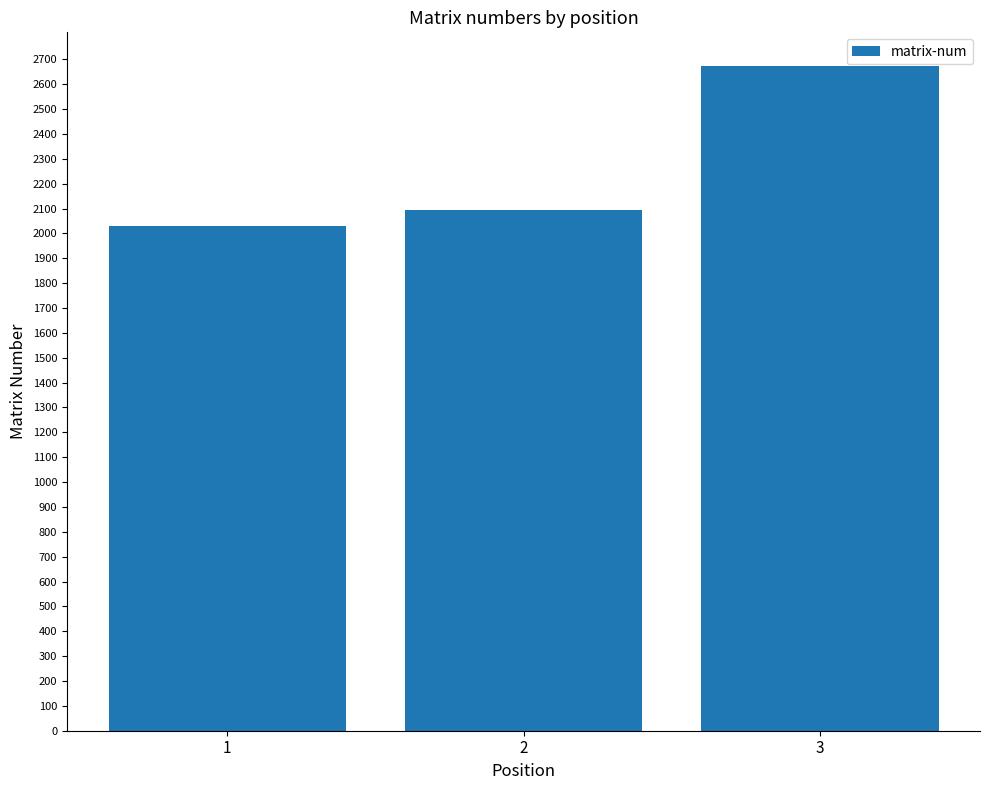

Reading right to left, what are all the values shown in this chart?

3=2675	2=2096	1=2031